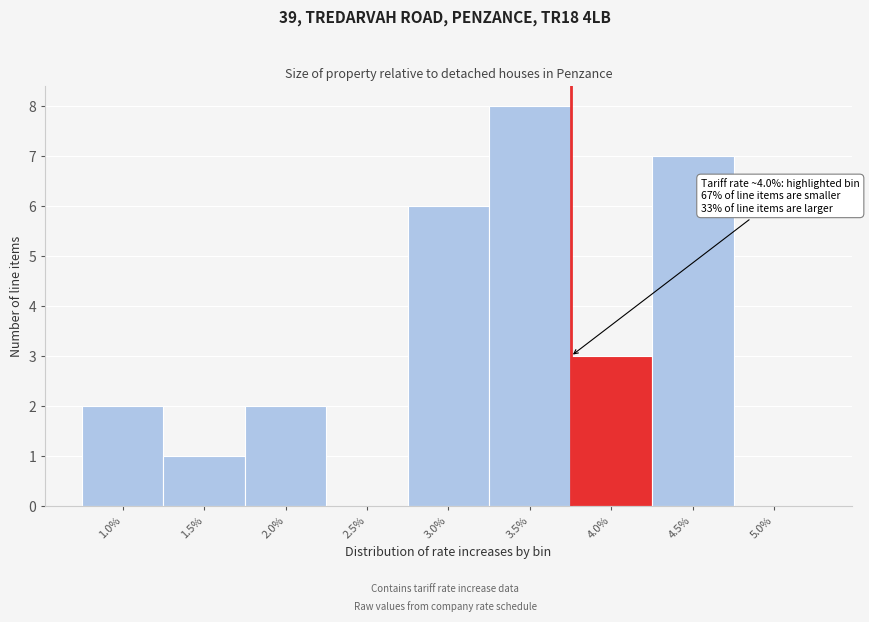

Reading left to right, transcribe all the data shown in this chart.

1.0%=2	1.5%=1	2.0%=2	2.5%=0	3.0%=6	3.5%=8	4.0%=3	4.5%=7	5.0%=0